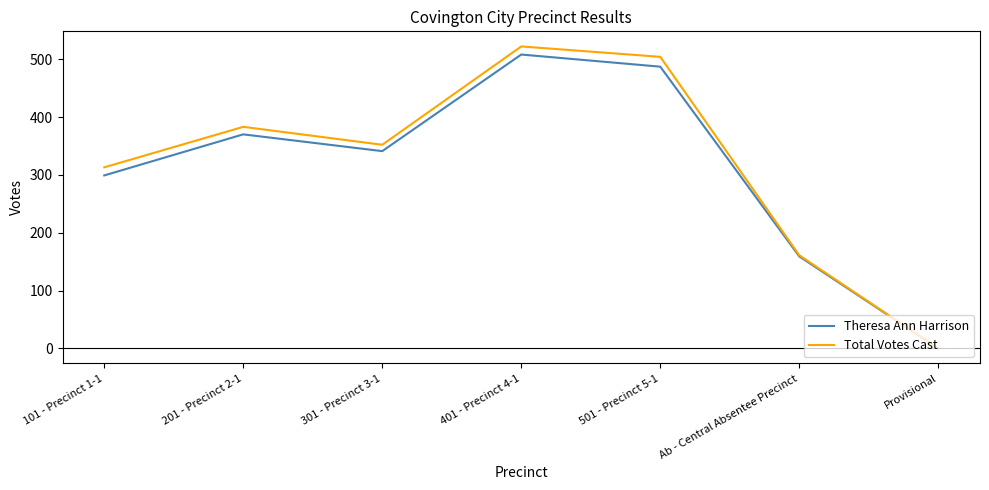

Which series has the largest total across all categories?

Total Votes Cast